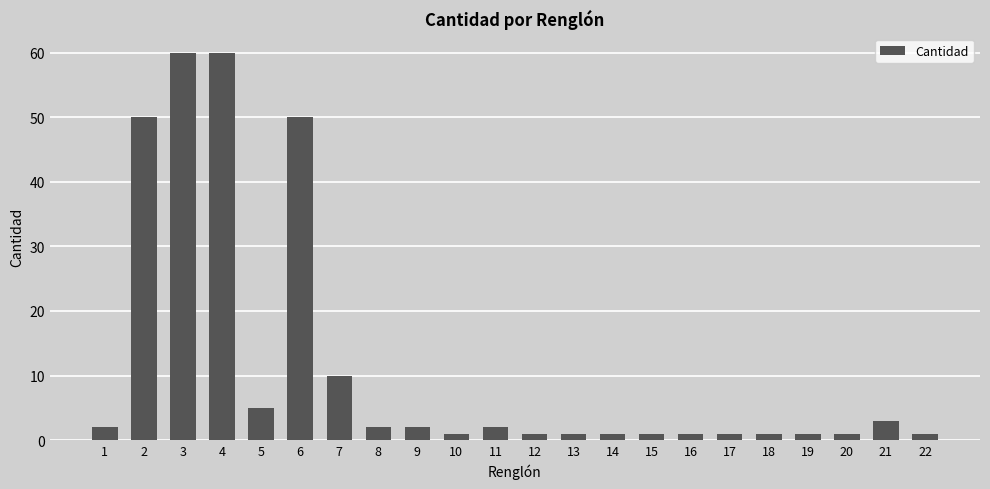

Is it true that the value at 2 is 68?

False